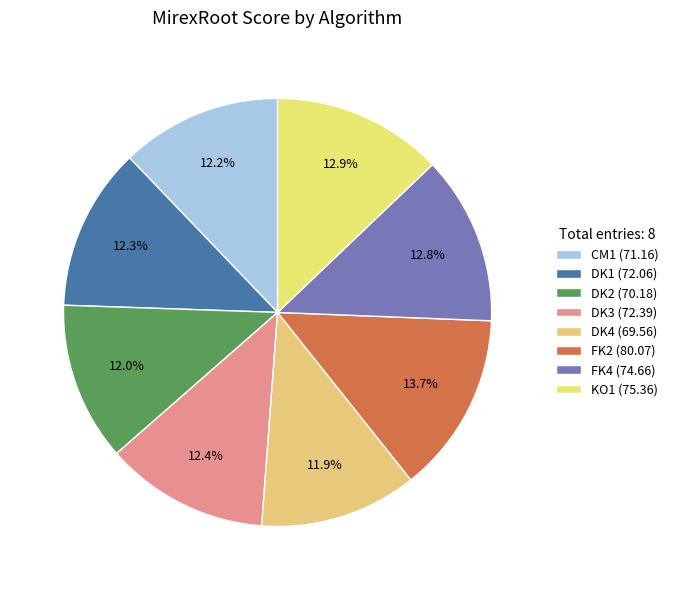

Is it true that KO1 is 1% of the pie?

False